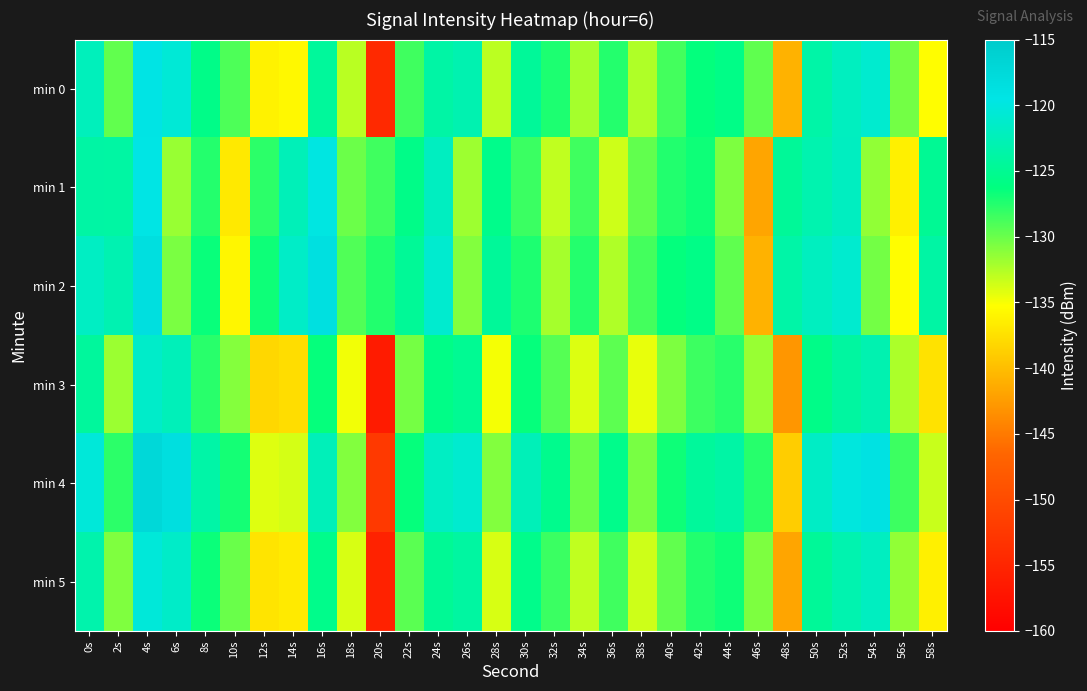

Which series changed the most between 40s and 44s?

min 1